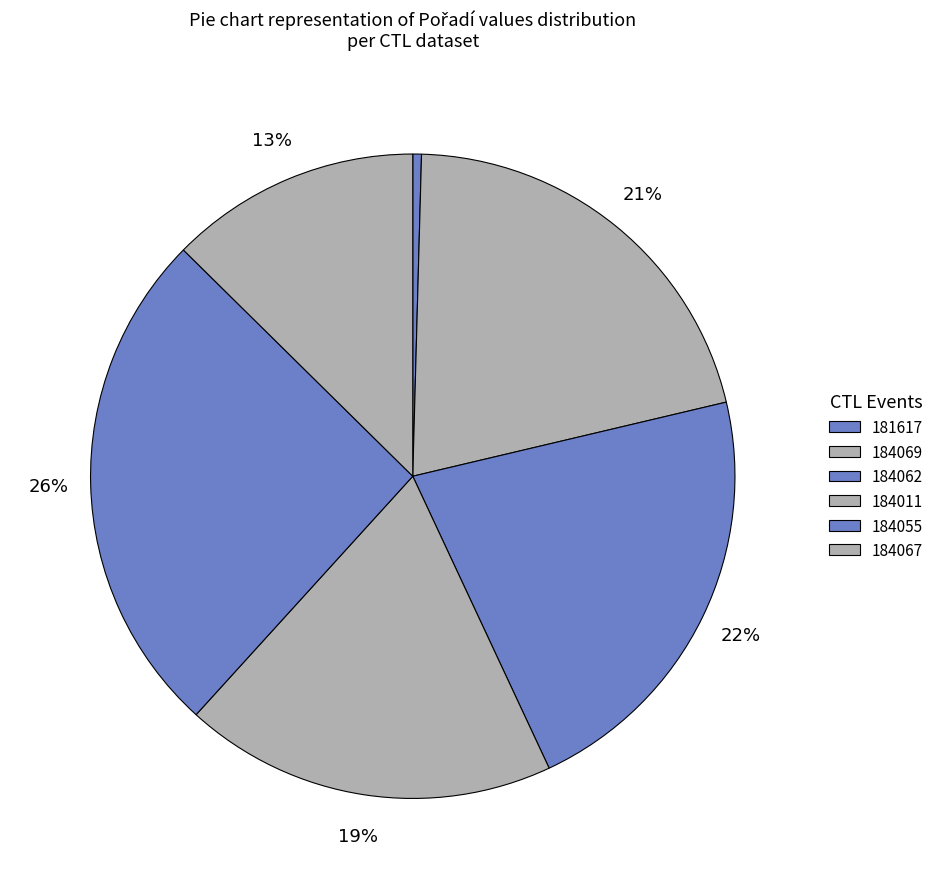

How many segments does this pie chart have?

6